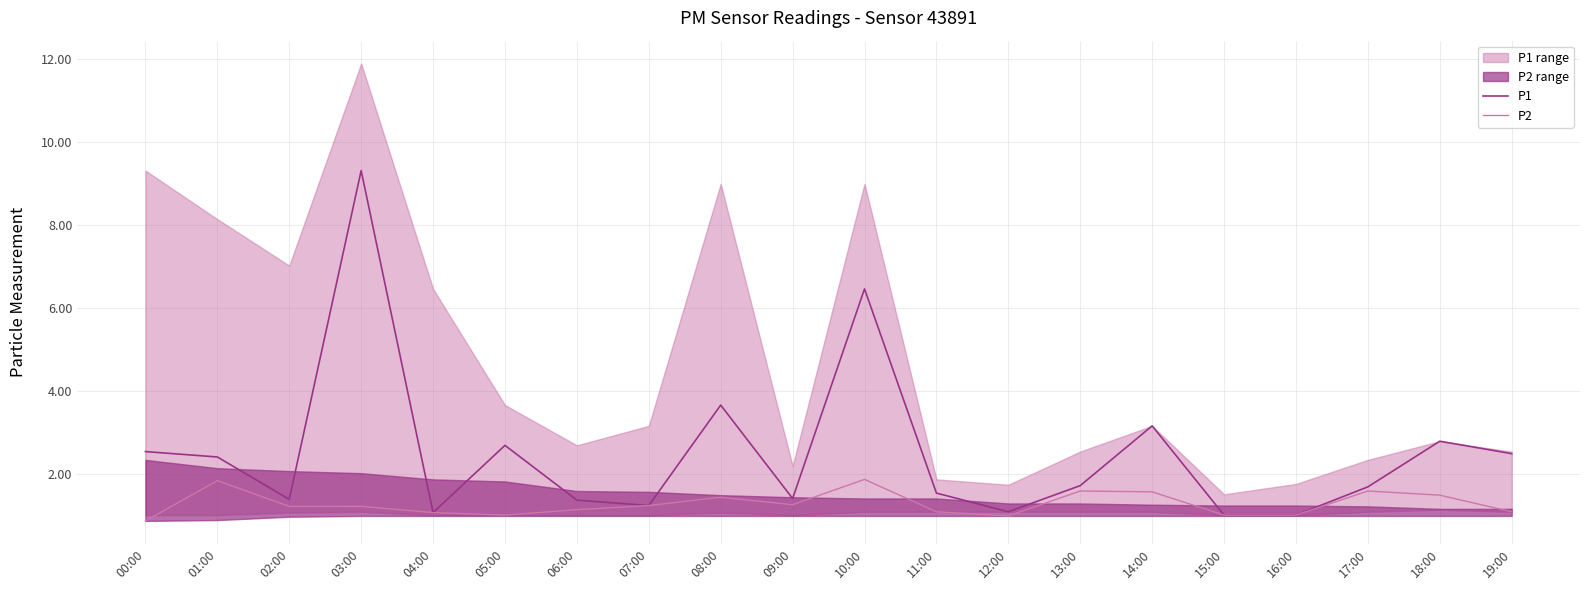

Rank the series at 18:00 from lowest to highest value.

P2, P1